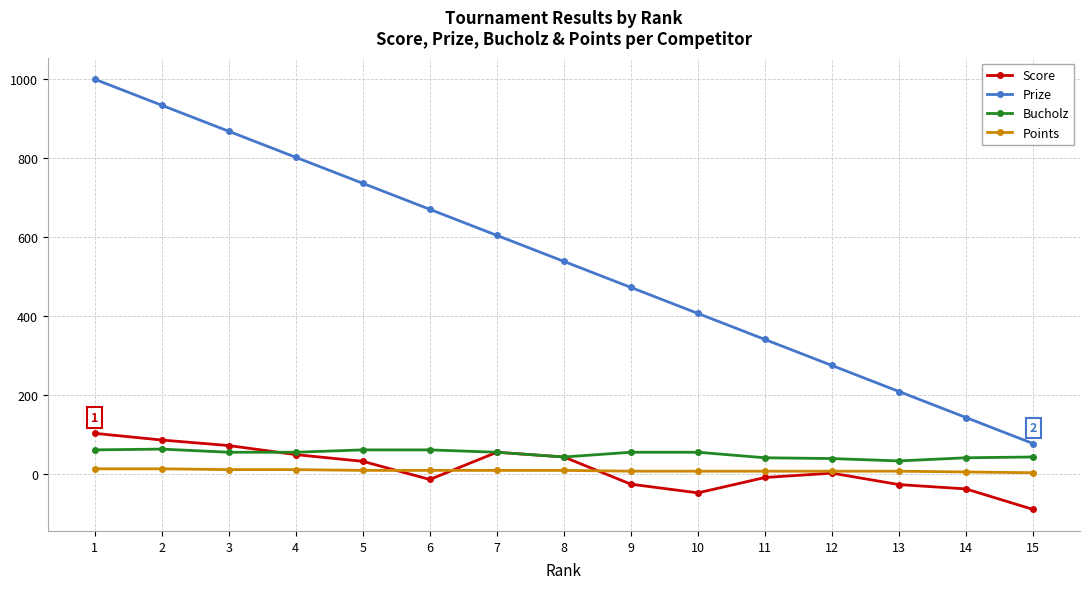

What is the total value across all series at 3?

1003